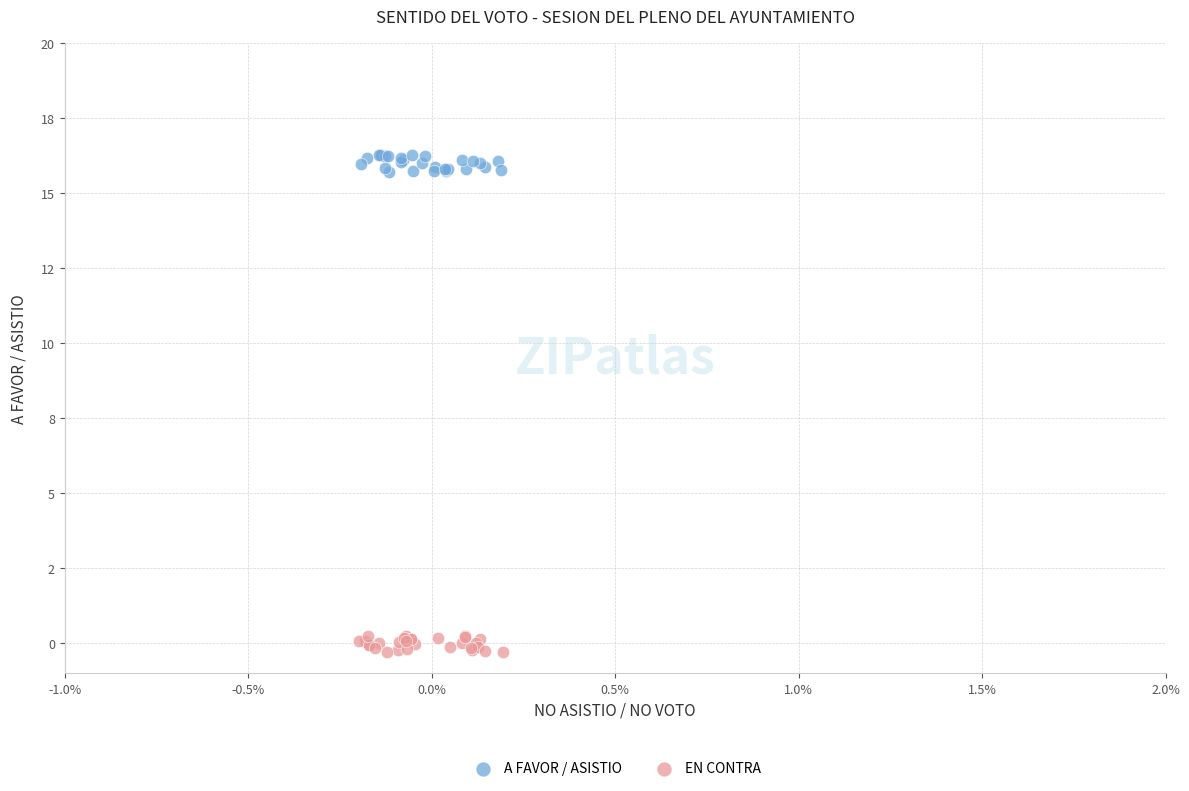

Which series reaches the minimum Y coordinate?

EN CONTRA